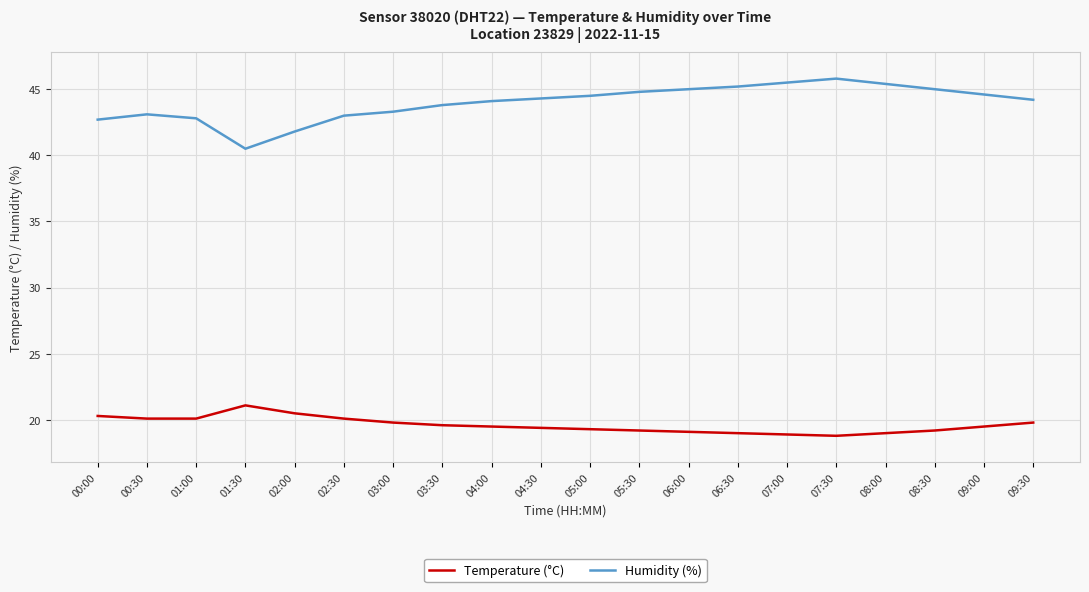

Which series has the largest total across all categories?

Humidity (%)